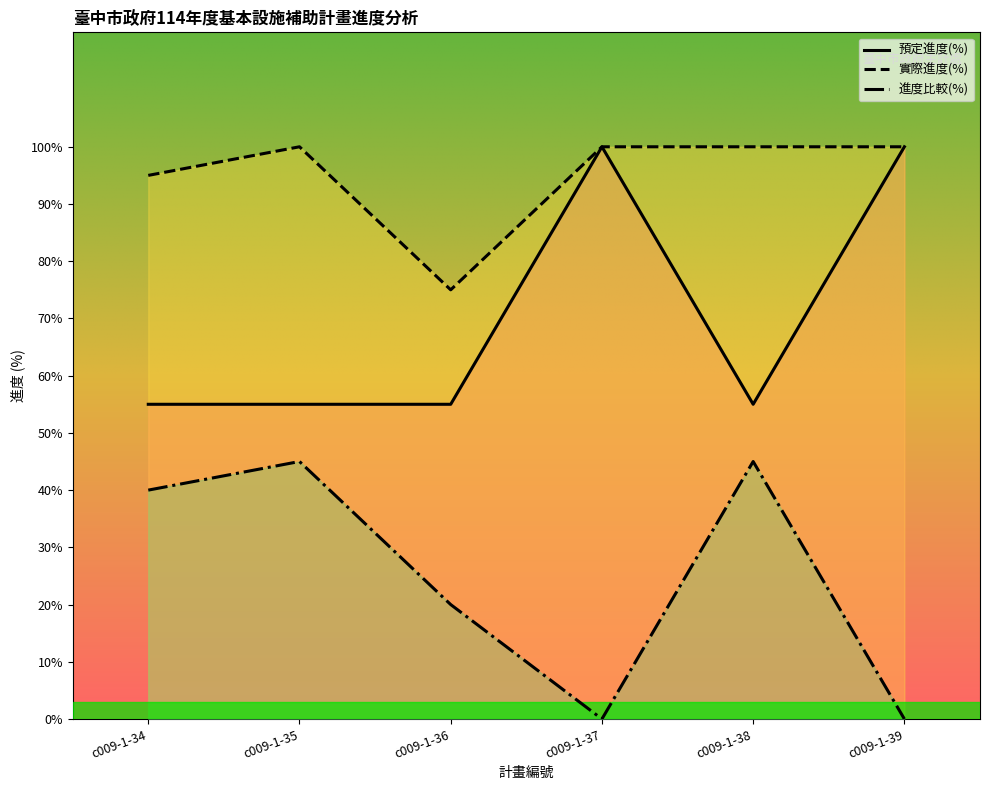

Does the chart display data point markers on the line(s)?

No